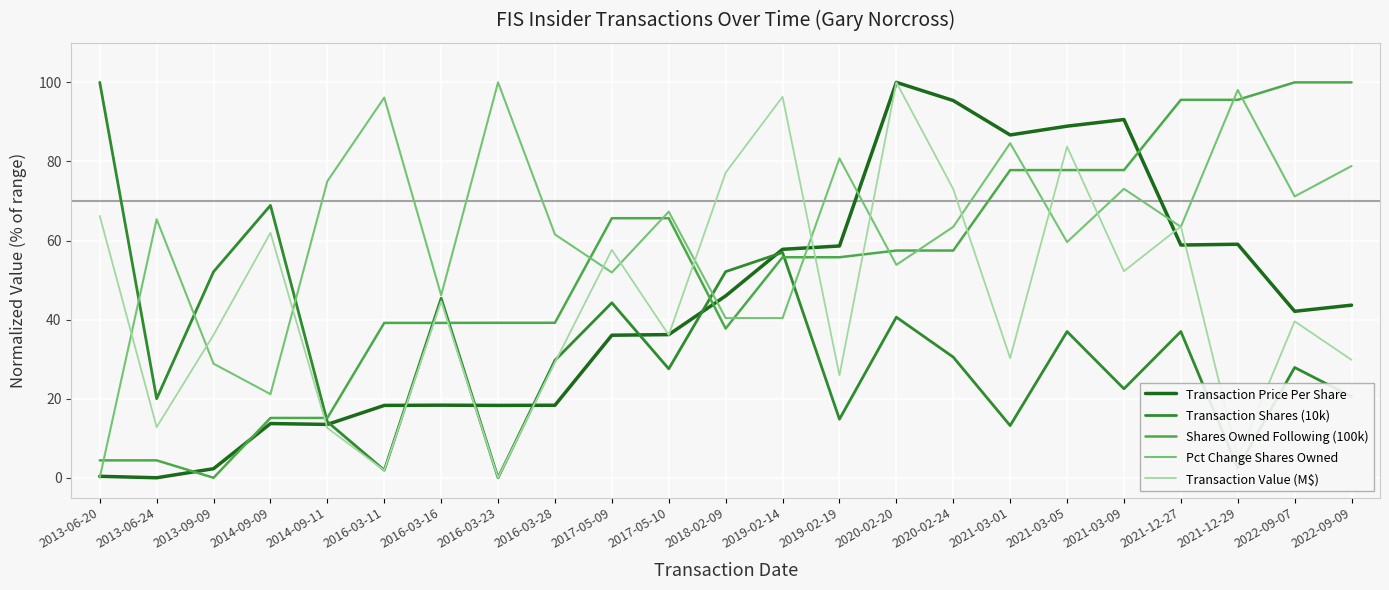

What is the difference between the highest and lowest values at 2019-02-19?

66.0